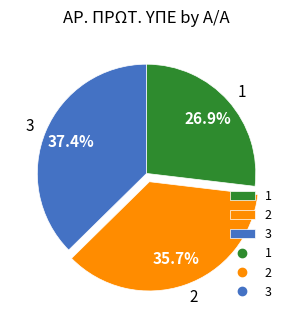

What is the total percentage of 3 and 2?

73.1%